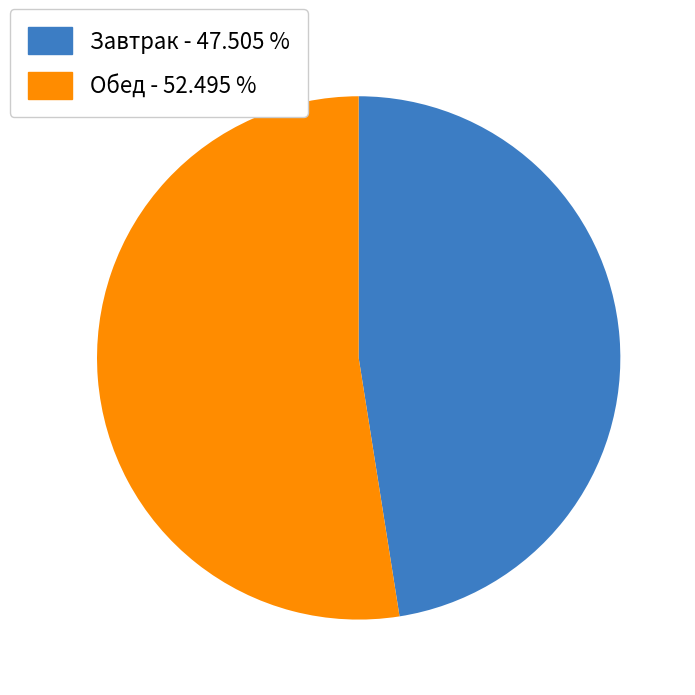

Is there a majority slice in this chart?

Yes